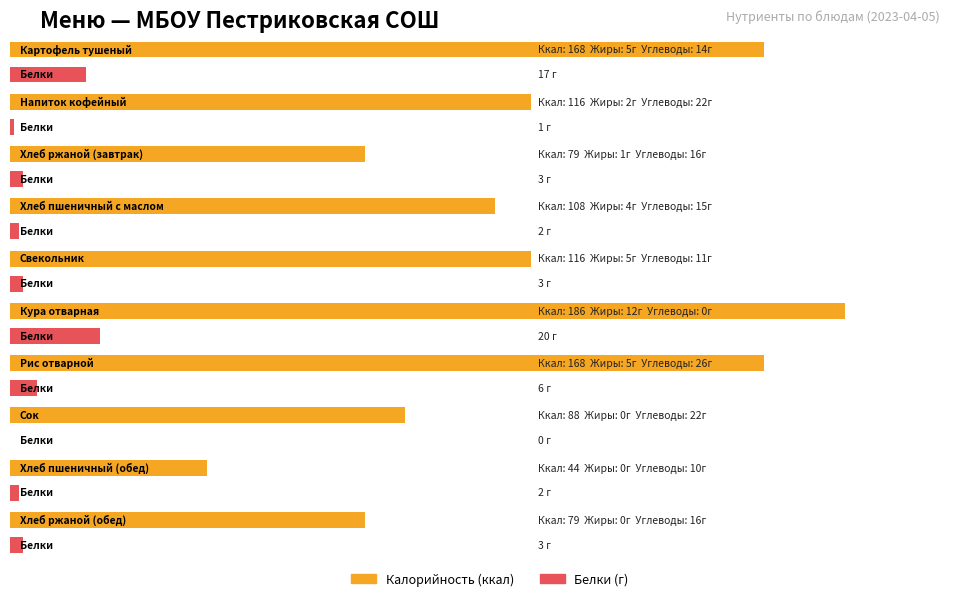

What position from the left is Хлеб пшеничный (обед)?

9